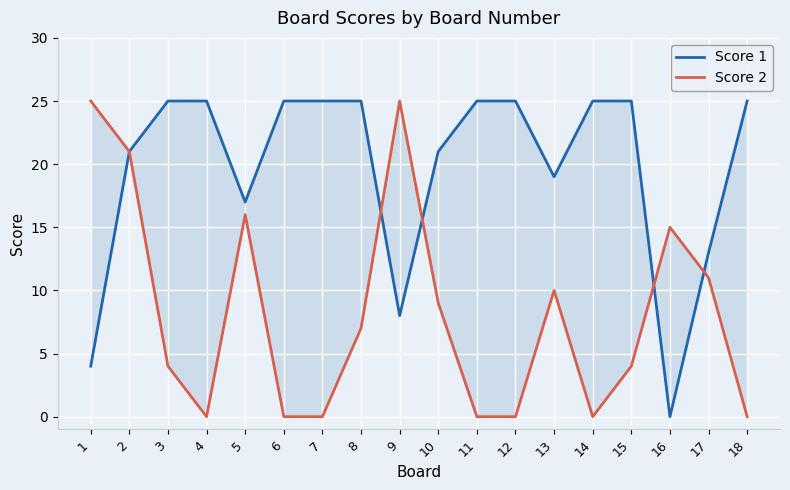

Which series ends up on top after the final intersection of Score 2 and Score 1?

Score 1